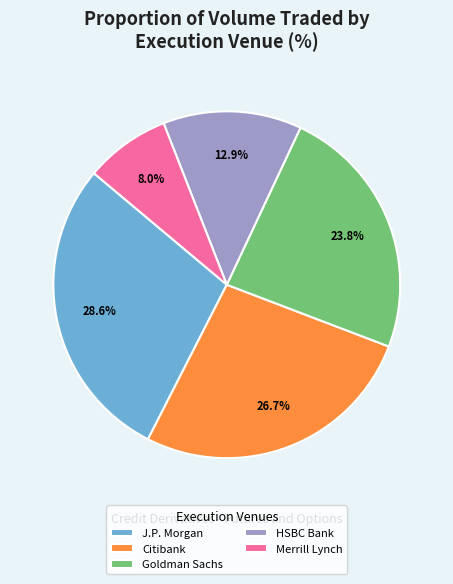

To the nearest percent, what is the average slice percentage?

20%